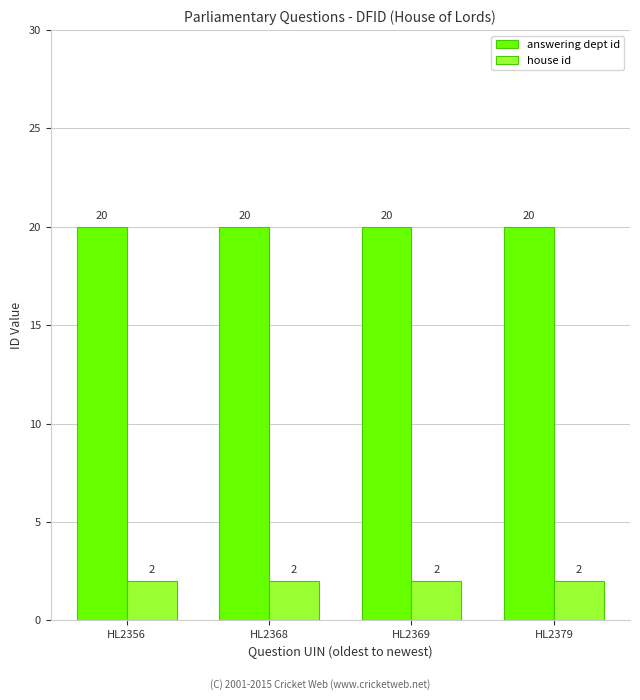

What is the total value across all series at HL2369?

22